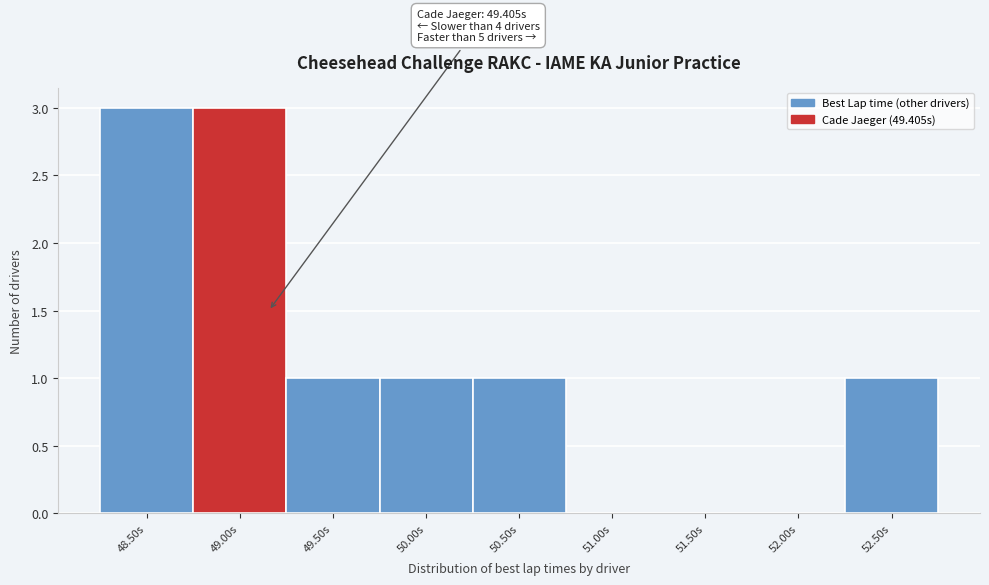

Reading left to right, extract all data points from this chart.

48.50s=3	49.00s=3	49.50s=1	50.00s=1	50.50s=1	51.00s=0	51.50s=0	52.00s=0	52.50s=1